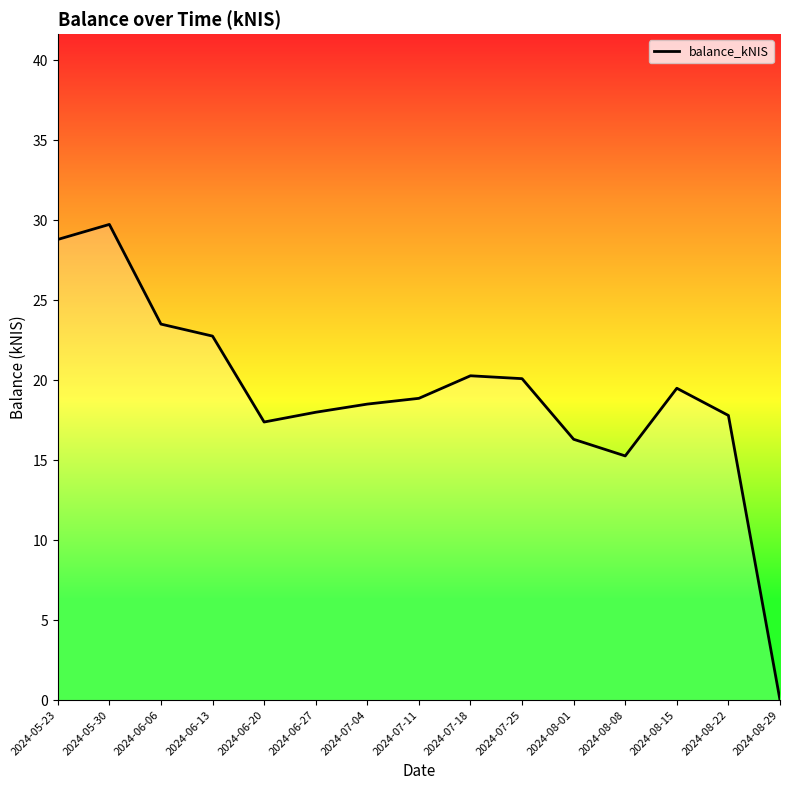

Is this an area chart (filled region under the line)?

No